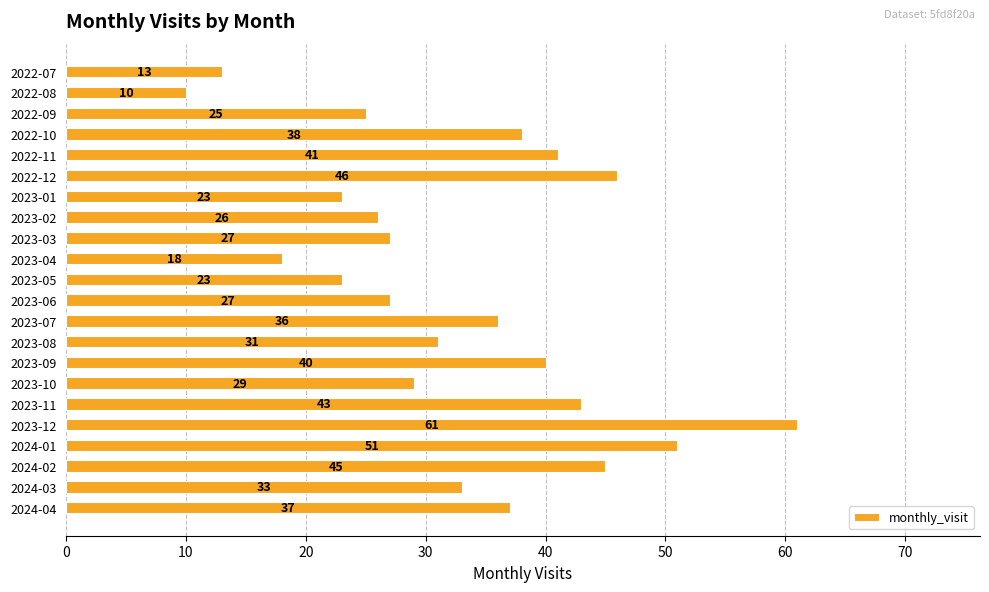

Reading top to bottom, what are all the values shown in this chart?

2022-07=13	2022-08=10	2022-09=25	2022-10=38	2022-11=41	2022-12=46	2023-01=23	2023-02=26	2023-03=27	2023-04=18	2023-05=23	2023-06=27	2023-07=36	2023-08=31	2023-09=40	2023-10=29	2023-11=43	2023-12=61	2024-01=51	2024-02=45	2024-03=33	2024-04=37